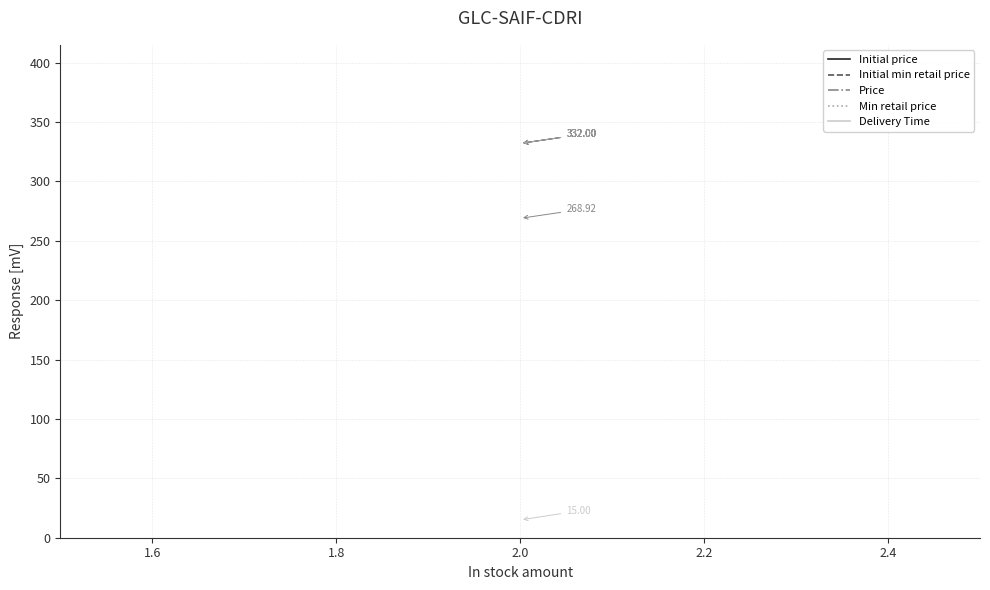

Does the chart have visible grid lines?

Yes